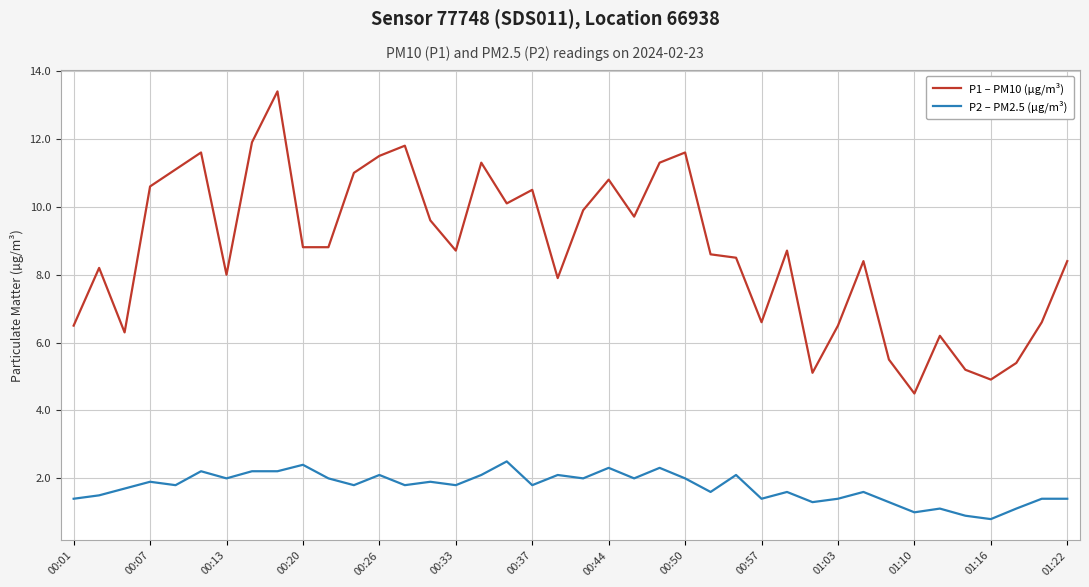

List the series in order of their overall mean, lowest first.

P2 – PM2.5 (µg/m³), P1 – PM10 (µg/m³)